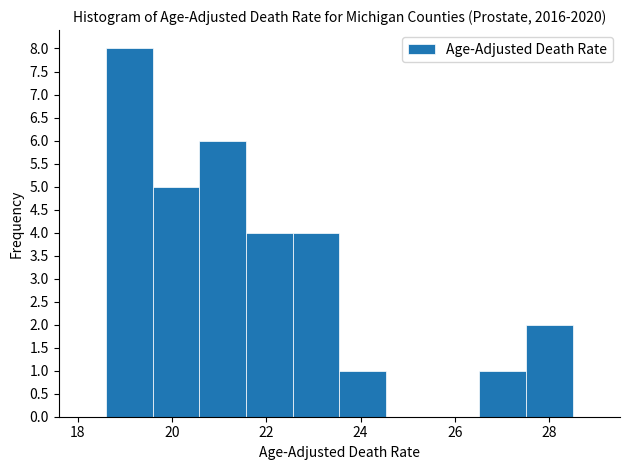

Reading left to right, transcribe this chart: for each bar, give the range it covers on the x-axis and its height. Neither the bar edges nor the heights are printed on the chart, so give them approximately, as read against the axes.

18.6 to 19.6: 8
19.6 to 20.6: 5
20.6 to 21.6: 6
21.6 to 22.6: 4
22.6 to 23.6: 4
23.6 to 24.6: 1
24.6 to 25.6: 0
25.6 to 26.6: 0
26.6 to 27.6: 1
27.6 to 28.6: 2